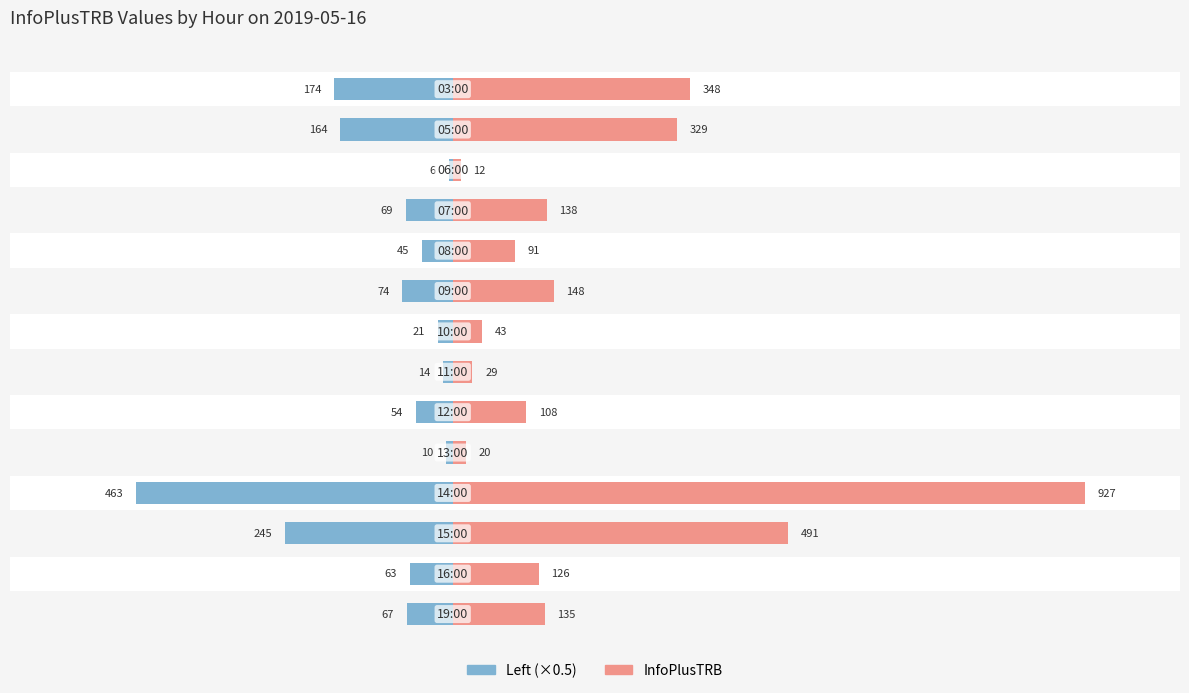

How many values in the InfoPlusTRB series exceed 135?

6